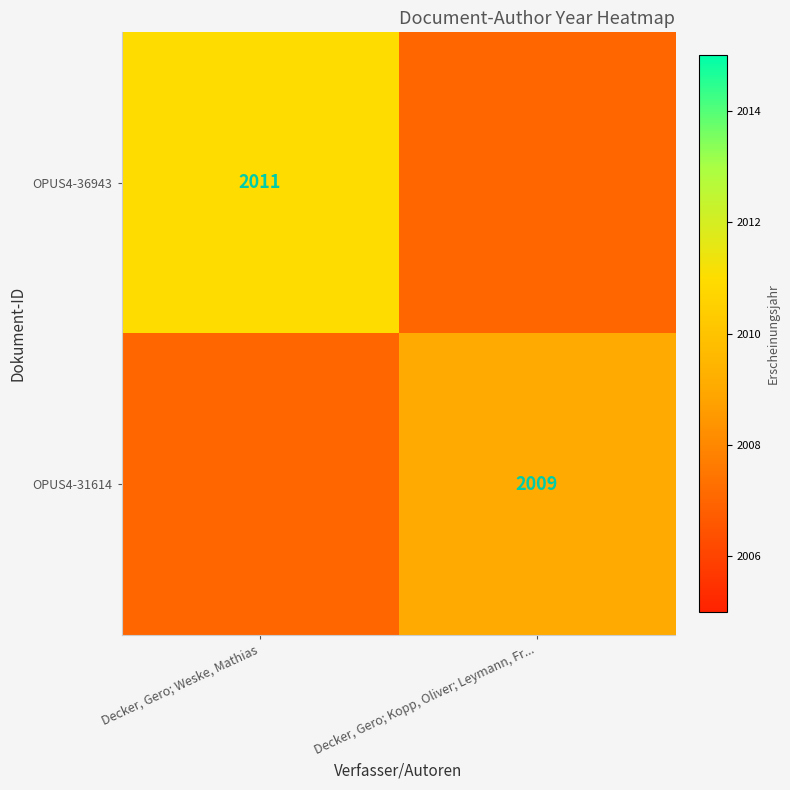

The OPUS4-36943 series shows 2011.0 at Decker, Gero; Weske, Mathias. True or false?

True